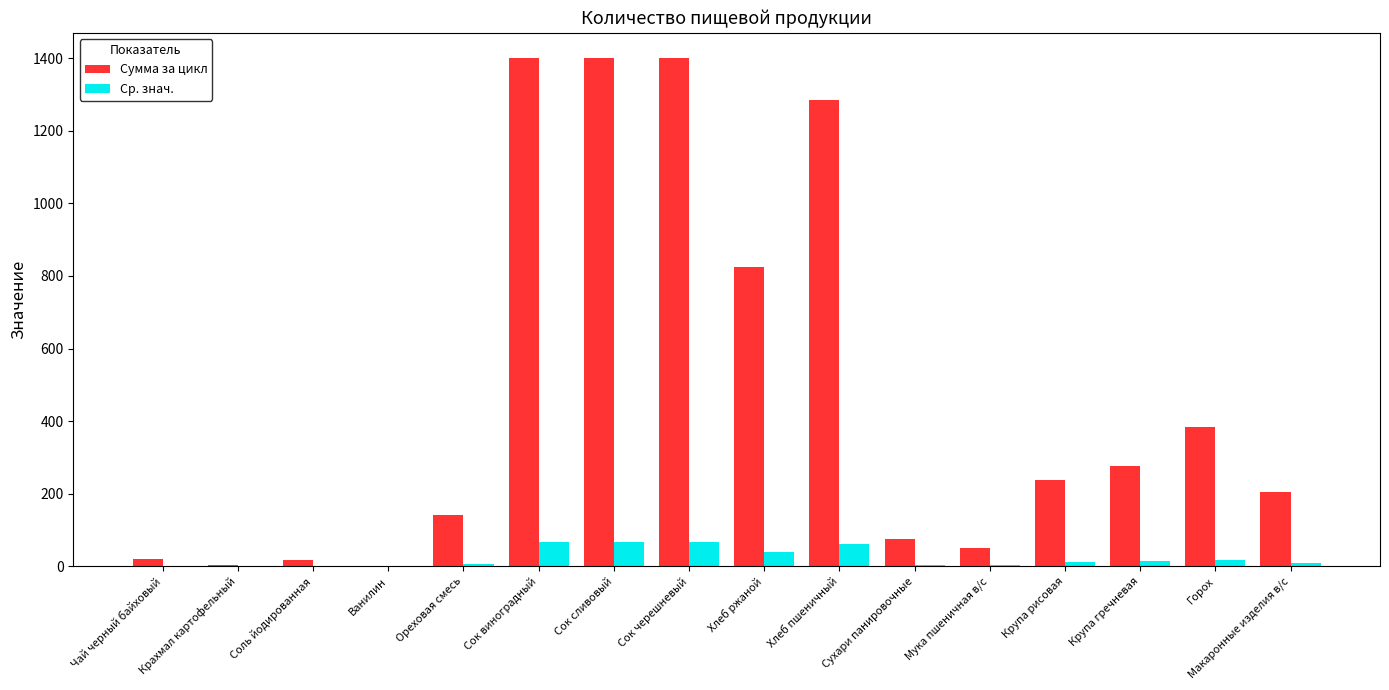

Which series has the largest total across all categories?

Сумма за цикл